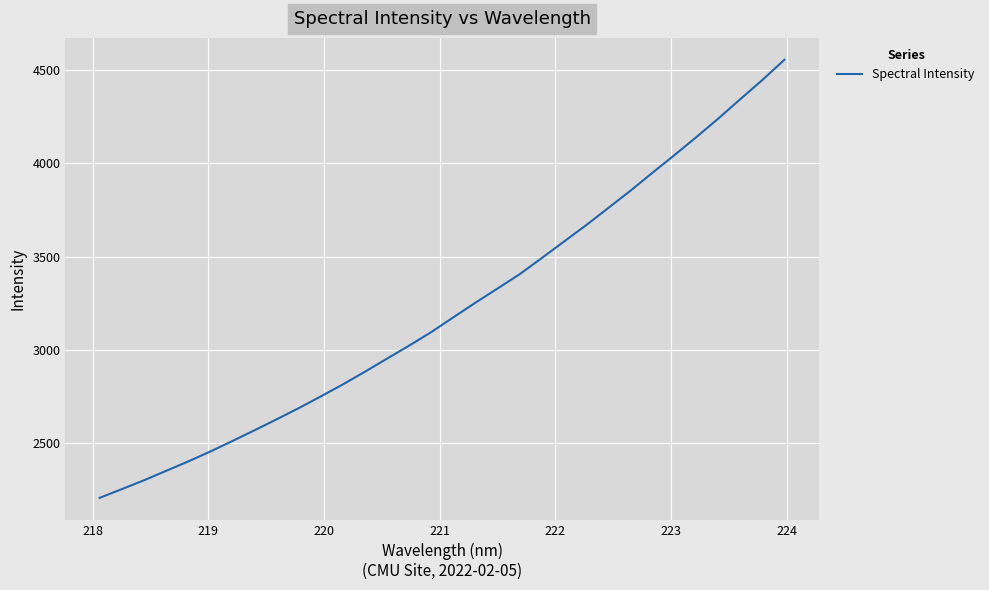

Reading right to left, transcribe all the data shown in this chart.

4556.4	4448.0	4344.9	4240.7	4140.5	4043.5	3948.1	3851.6	3759.4	3667.5	3579.8	3491.9	3405.3	3328.7	3252.7	3174.3	3095.0	3022.4	2952.8	2882.4	2814.2	2749.8	2686.9	2626.9	2568.1	2510.3	2454.1	2400.6	2350.2	2299.6	2252.4	2205.6